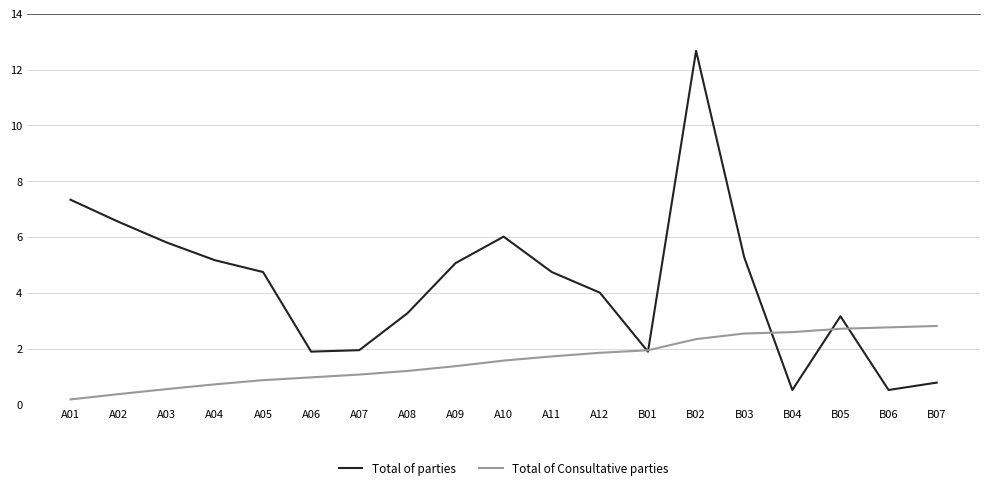

Rank the series by their average value, from highest to lowest.

Total of parties, Total of Consultative parties